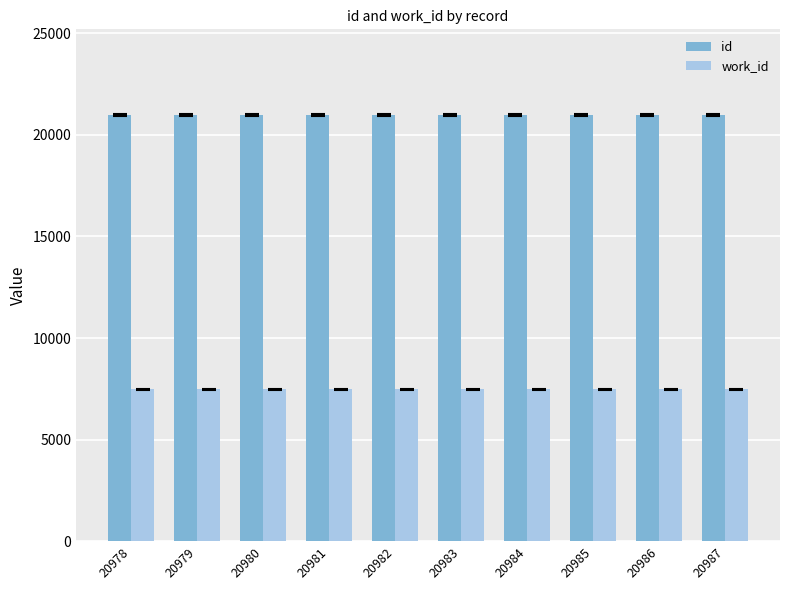

Rank the series by their maximum value, from highest to lowest.

id, work_id